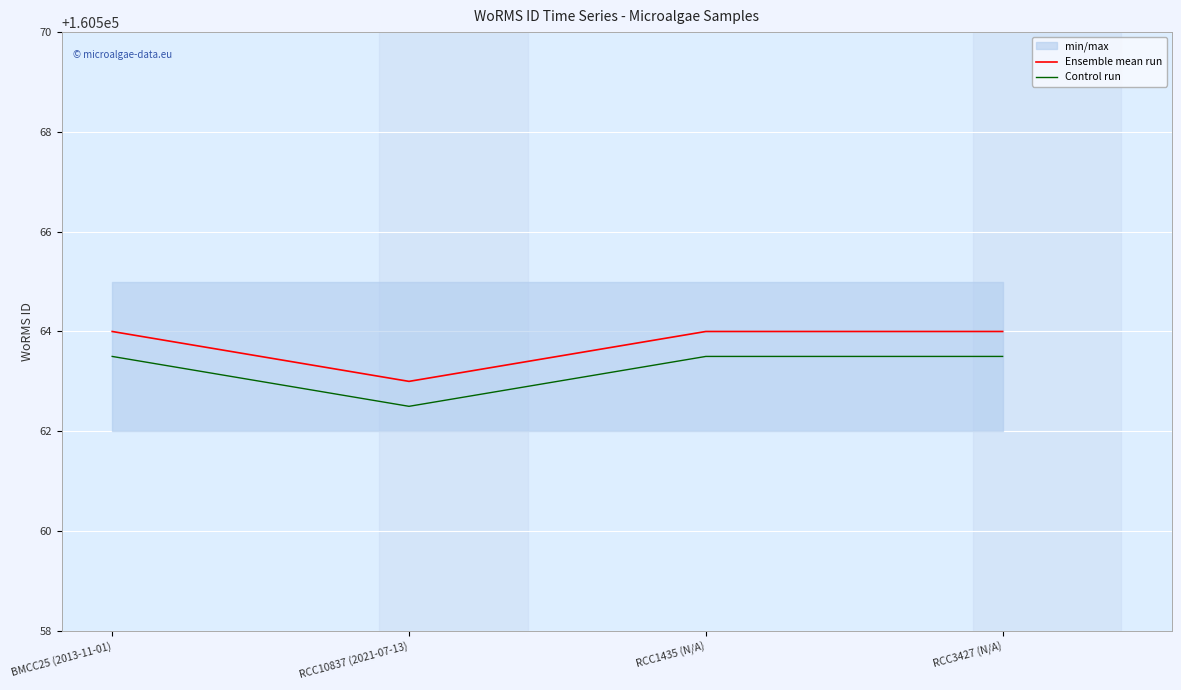

Where is the first local minimum for Ensemble mean run?

RCC10837 (2021-07-13)